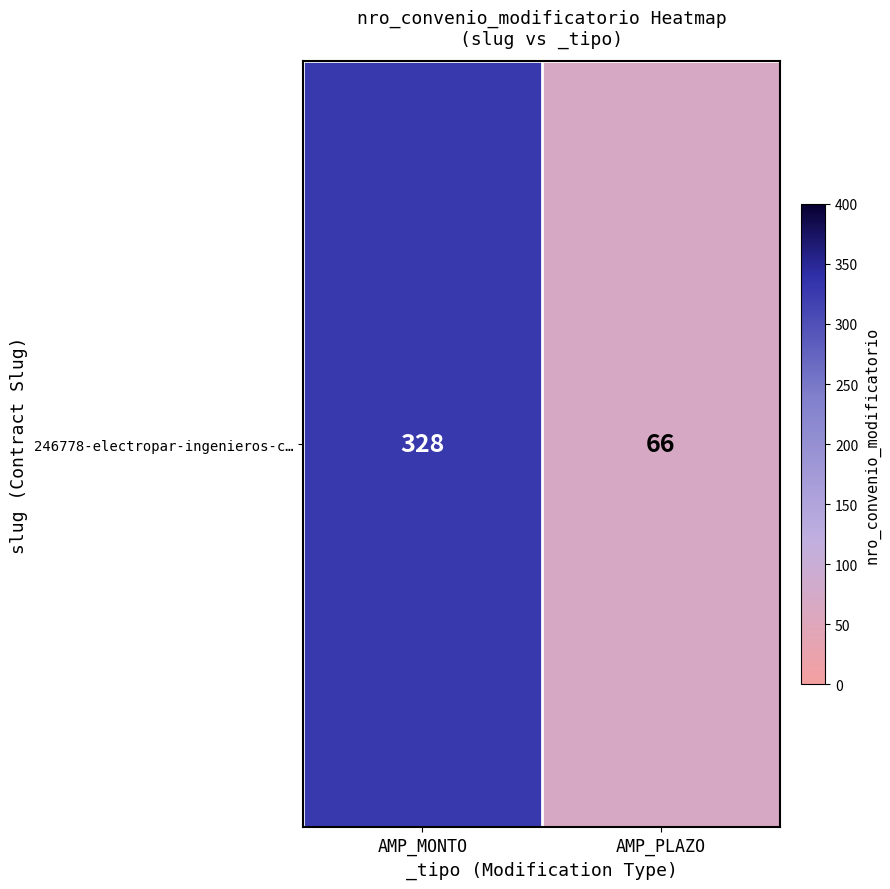

What is the average value?

197